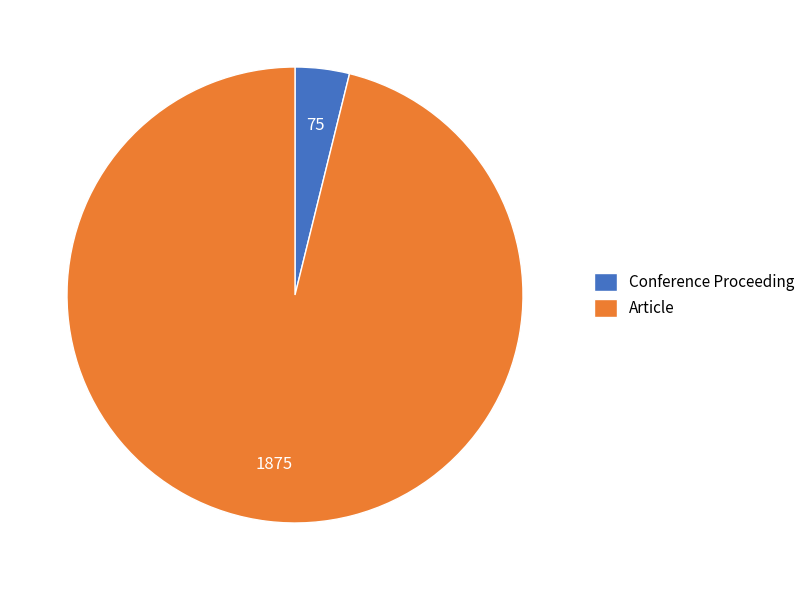

Do Conference Proceeding and Article together represent more than half of the pie?

Yes